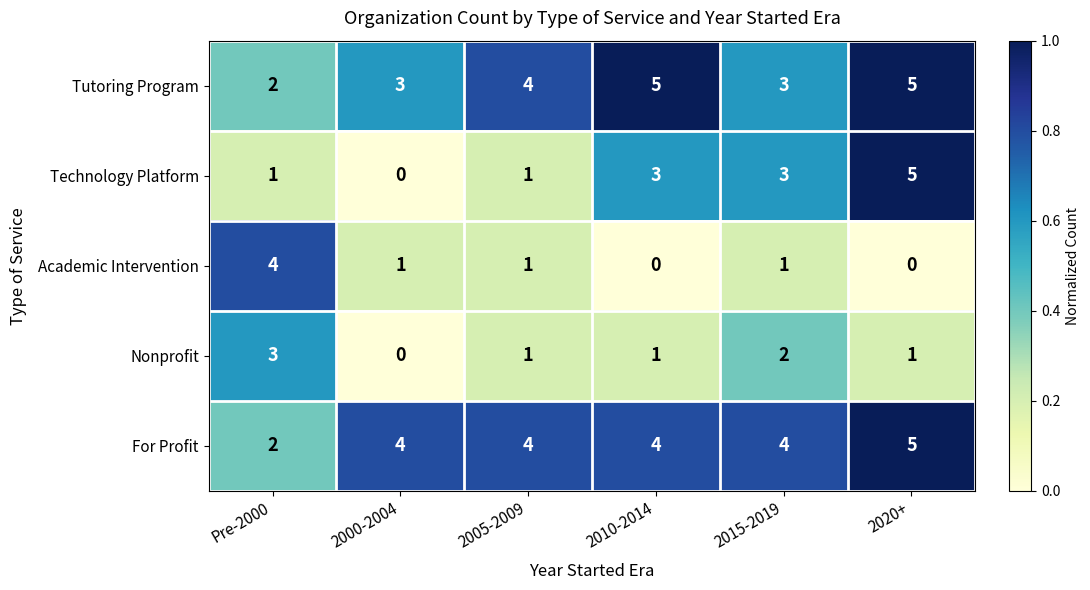

What is the sum of all Tutoring Program values?

22